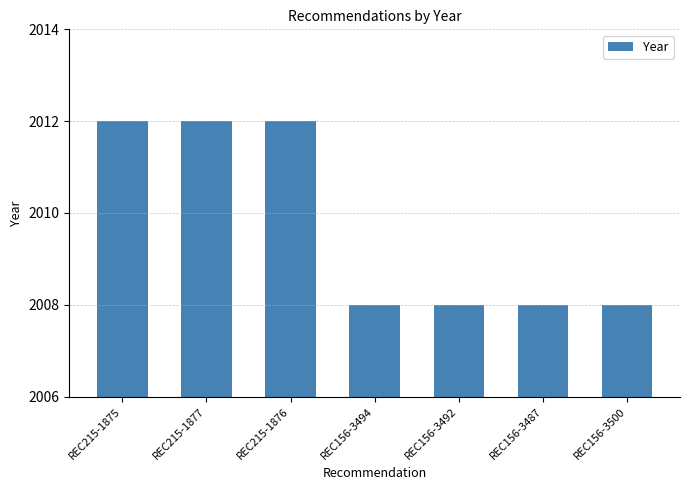

What is the sum of all values?

14068